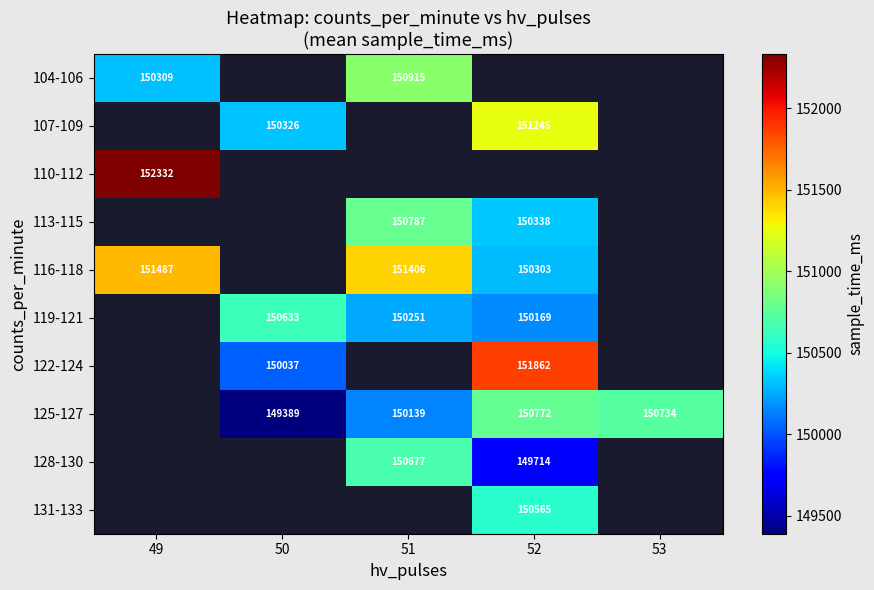

Is it true that 131-133 equals 150565 at 52?

True